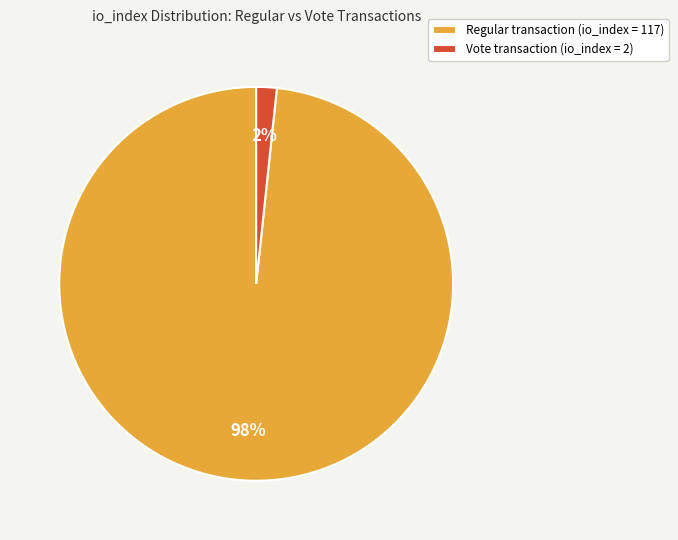

What percentage is the Regular transaction (io_index = 117) slice, to the nearest percent?

98%